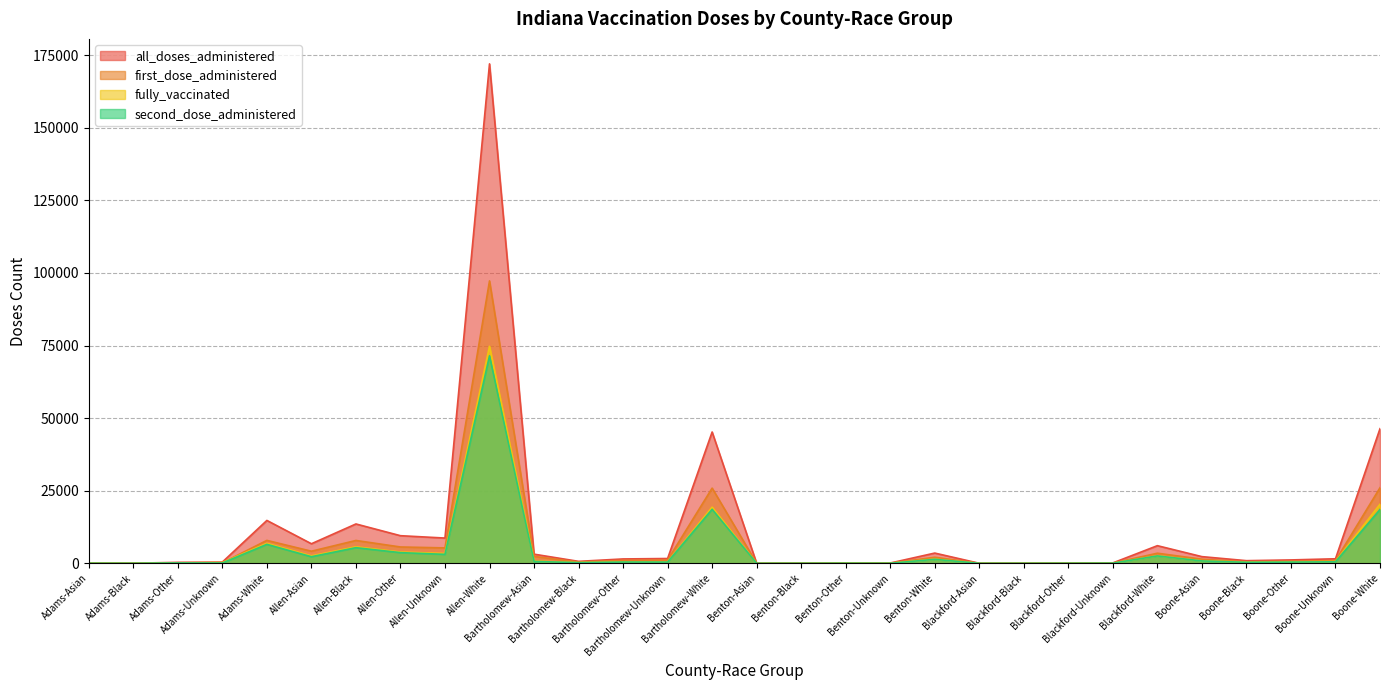

True or false: second_dose_administered and fully_vaccinated cross at least once.

False